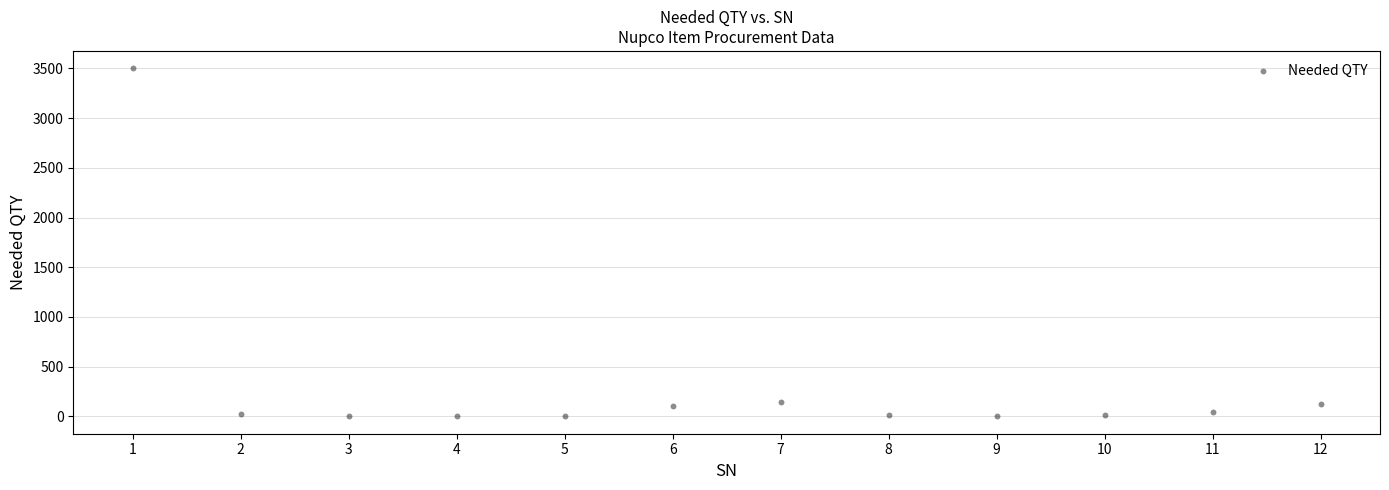

What is the average Y value?

332